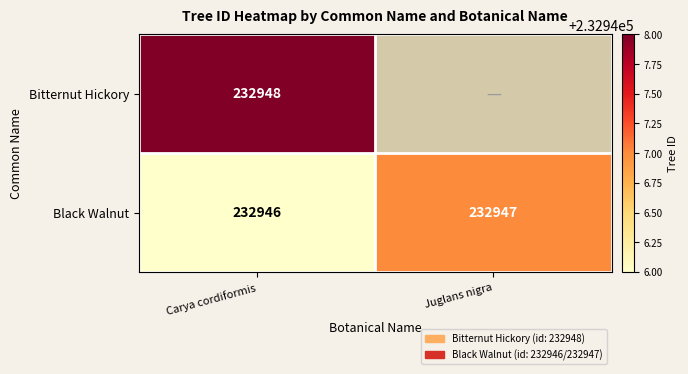

Is the value of Bitternut Hickory at Carya cordiformis greater than the value of Black Walnut at Carya cordiformis?

Yes